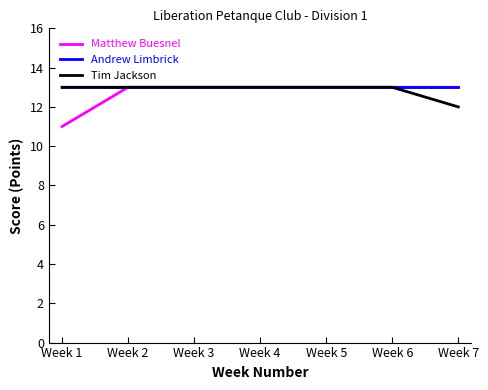

How many lines are shown in the chart?

3